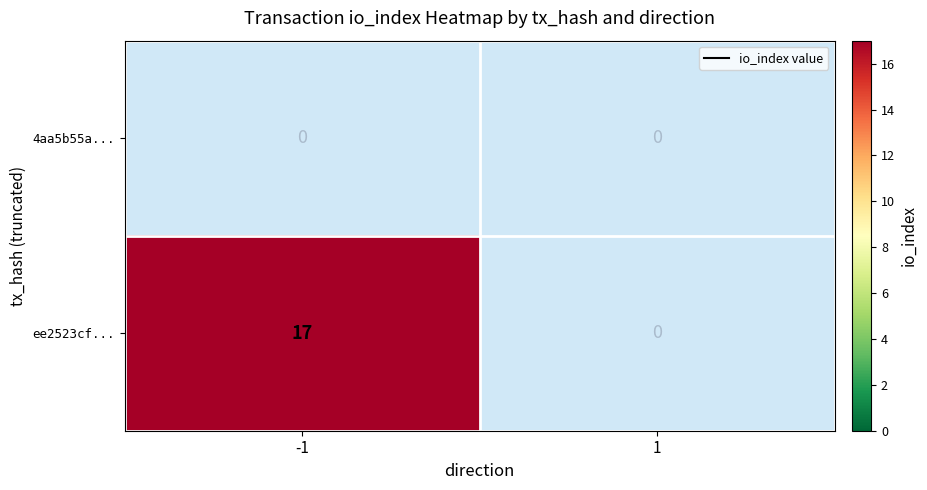

Is the value of 4aa5b55a... at -1 greater than the value of ee2523cf... at 1?

No